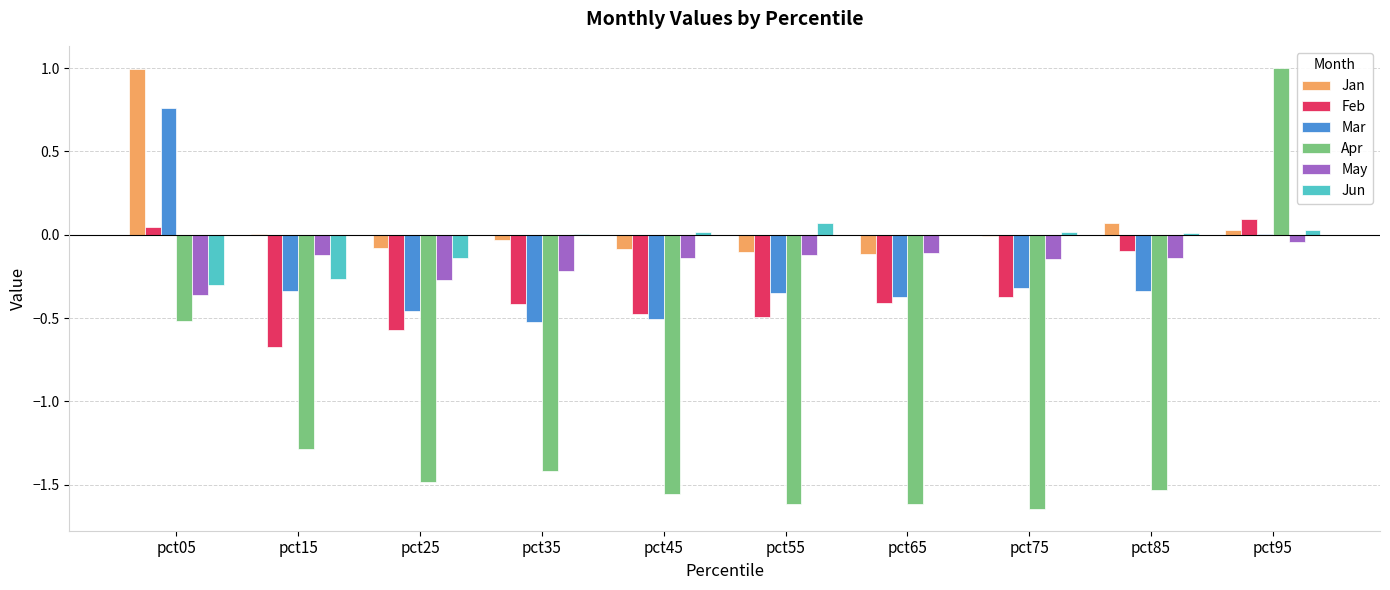

True or false: Apr has a value of -2.3 at pct35.

False